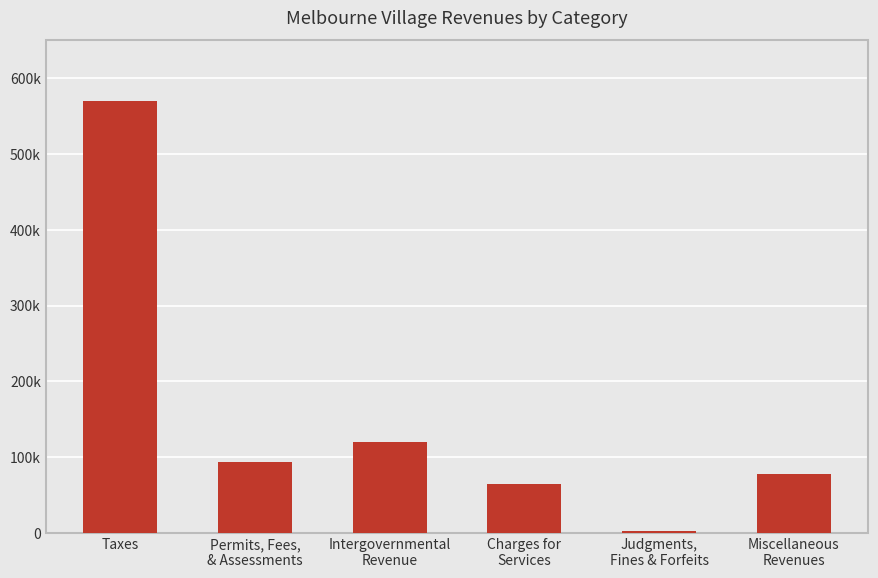

What is the ratio of the value at Permits, Fees,
& Assessments to the value at Taxes?

0.2